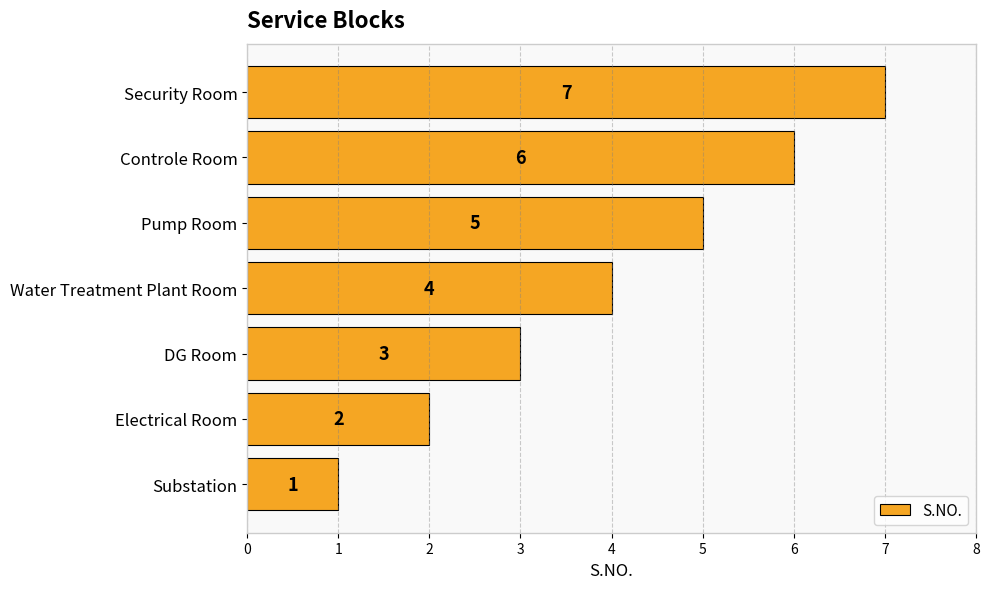

Which category has the highest value across all series?

Security Room